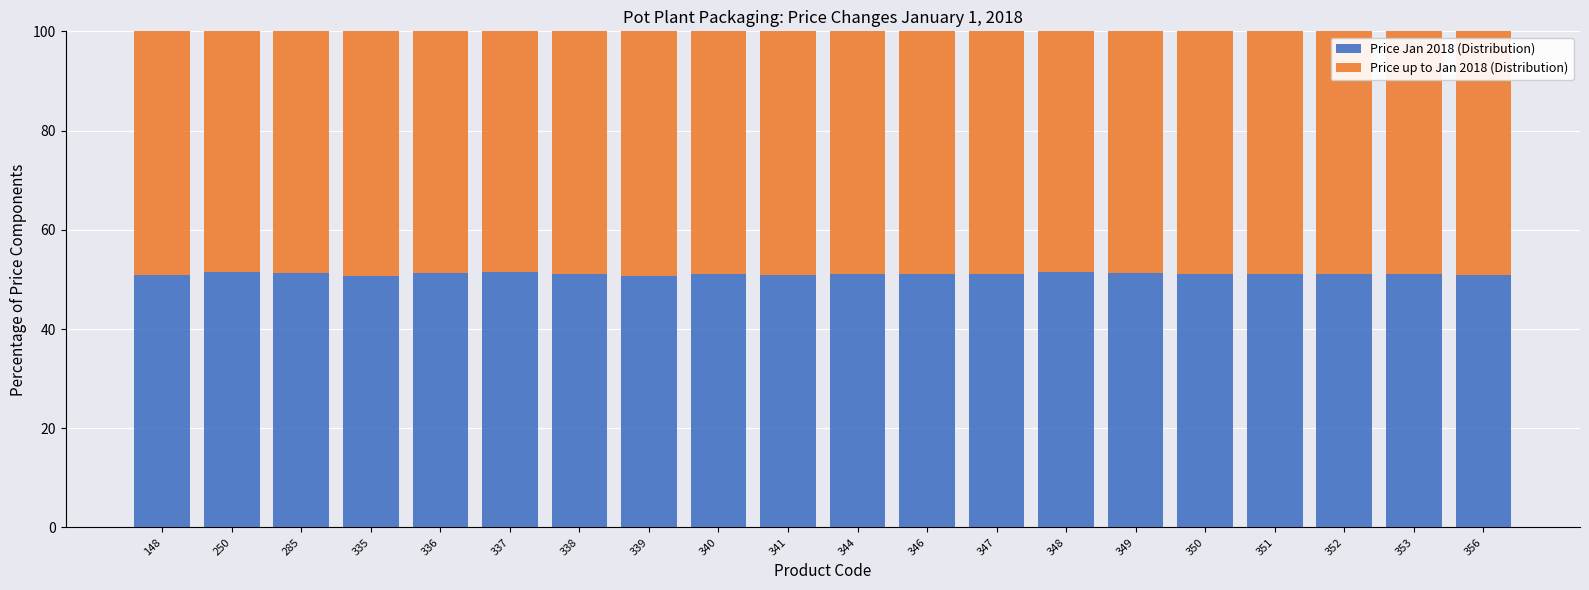

What is the total value across all series at 285?

100.0